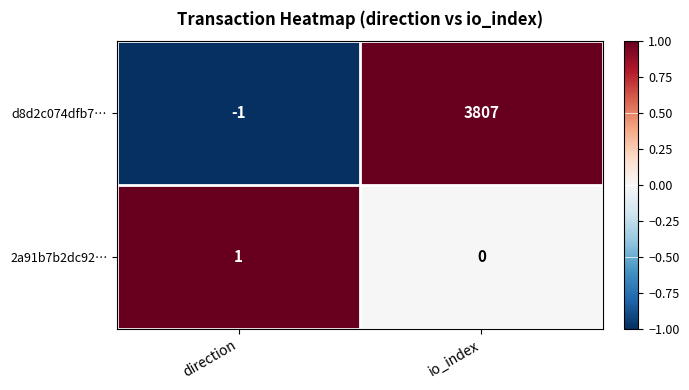

At io_index, list the series in order from largest to smallest.

d8d2c074dfb7…, 2a91b7b2dc92…